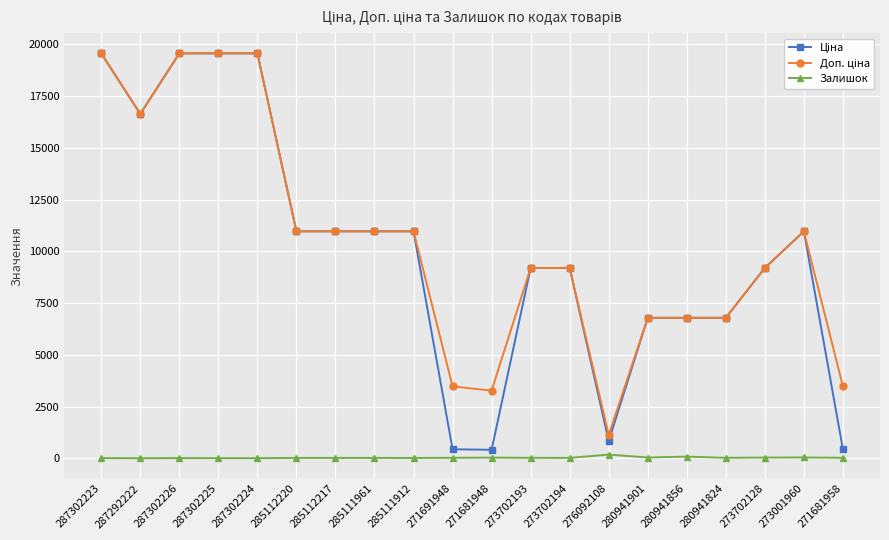

At how many categories does at least one series exceed 19042?

4